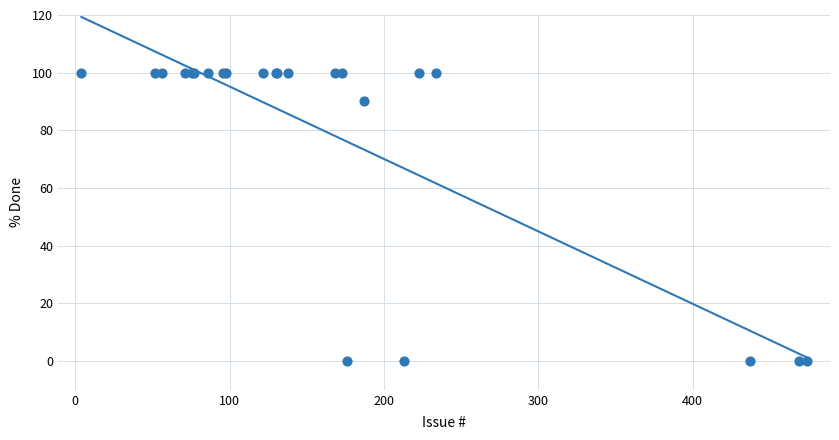

What Y value in the scatter plot is closest to 50?

90